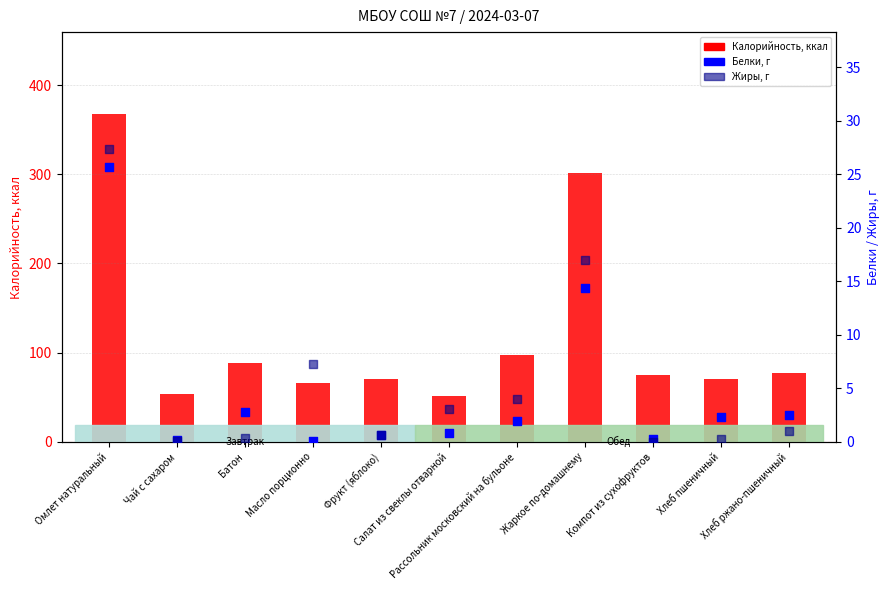

Which series has the largest total across all categories?

Калорийность